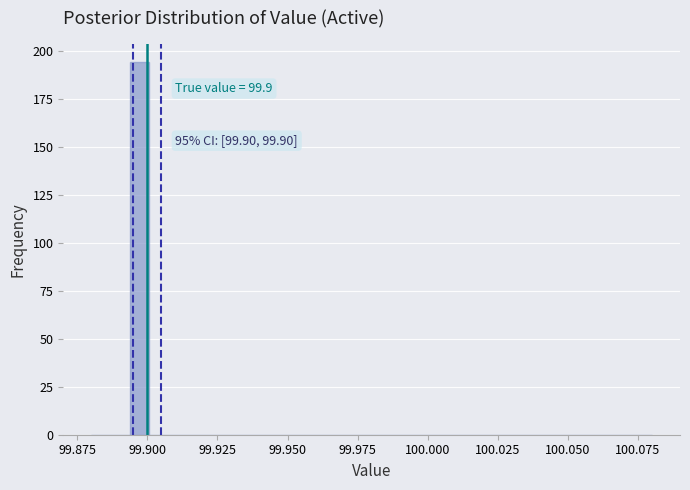

Around what value on the x-axis is the tallest bar? Give the approximate position of its centre, as read against the axis.

99.895